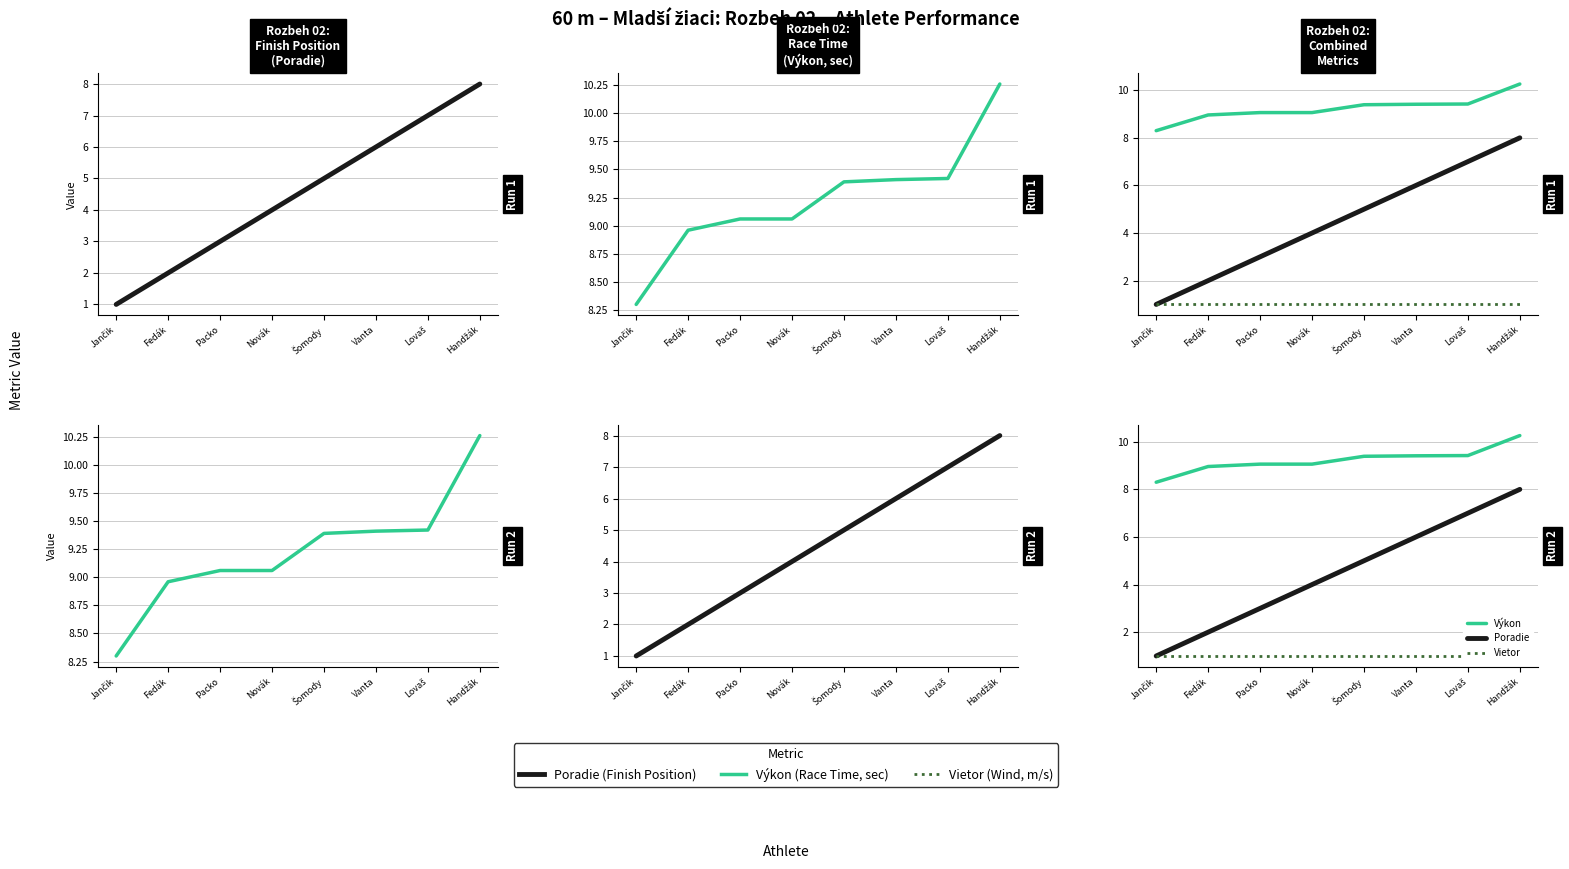

Reading left to right, what are all the values shown in this chart?

Poradie: Jančik=1.0	Fedák=2.0	Packo=3.0	Novák=4.0	Šomody=5.0	Vanta=6.0	Lovaš=7.0	Handžák=8.0
Výkon: Jančik=8.3	Fedák=9.0	Packo=9.1	Novák=9.1	Šomody=9.4	Vanta=9.4	Lovaš=9.4	Handžák=10.3
Vietor: Jančik=1.0	Fedák=1.0	Packo=1.0	Novák=1.0	Šomody=1.0	Vanta=1.0	Lovaš=1.0	Handžák=1.0